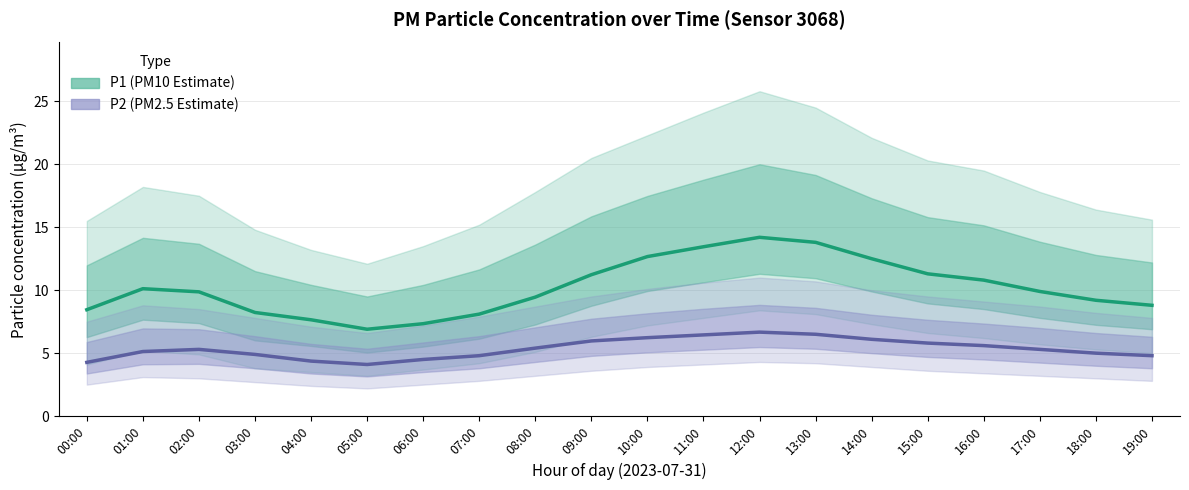

Is it true that P1 (PM10 Estimate) equals 9.9 at 17:00?

True